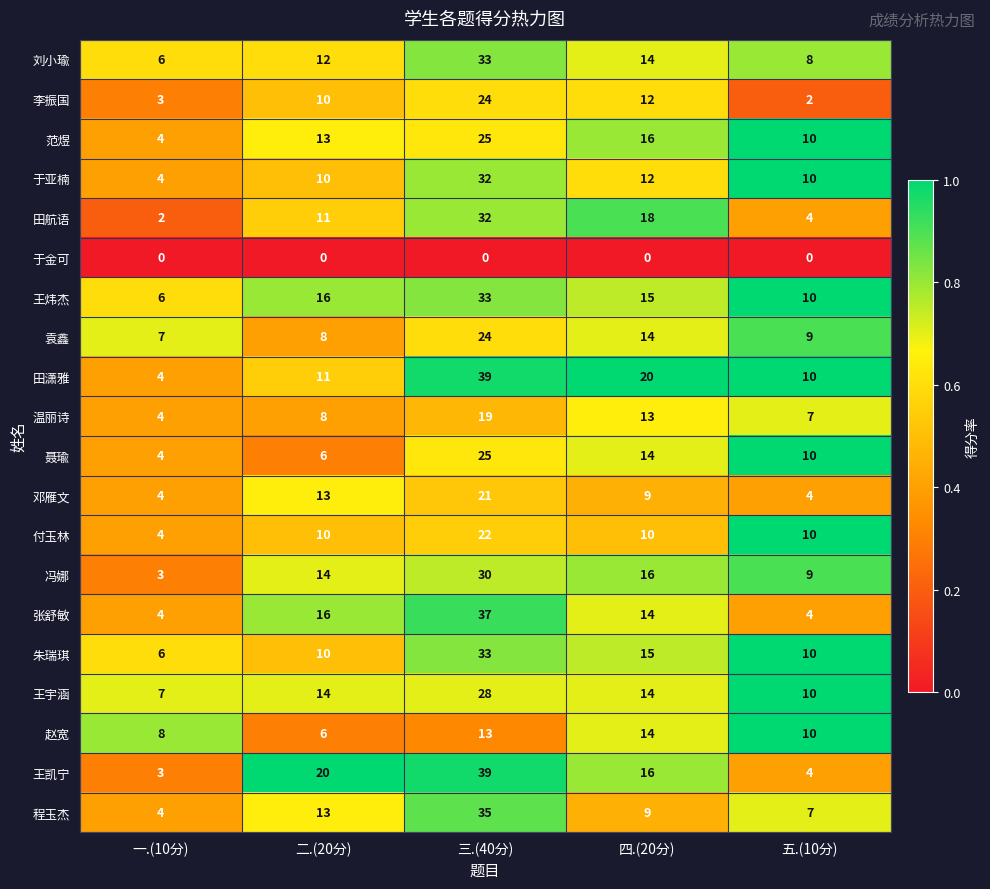

At how many categories does at least one series exceed 6?

5